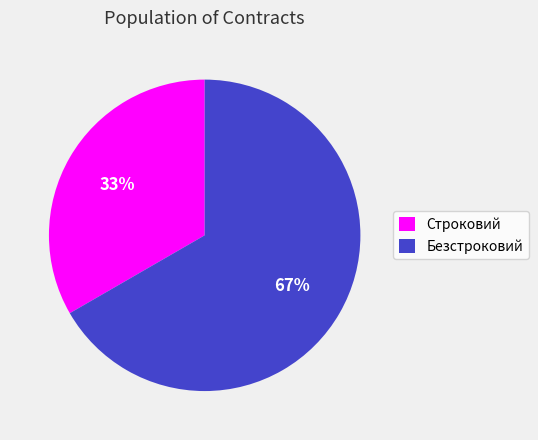

Do Строковий and Безстроковий together represent more than half of the pie?

Yes